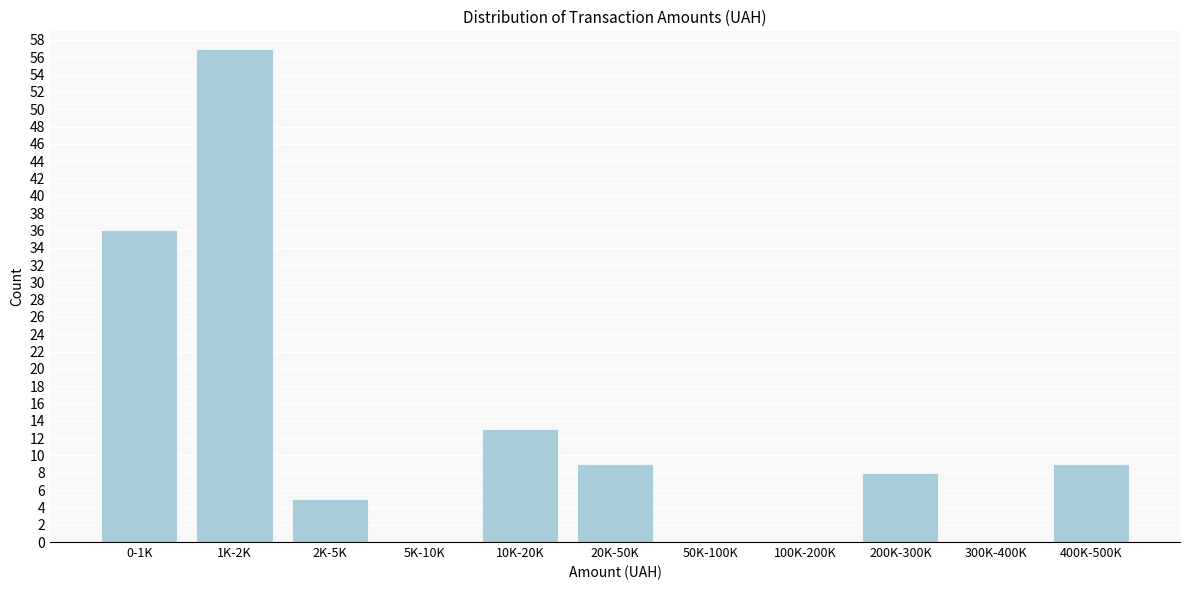

Reading left to right, what are all the values shown in this chart?

0-1K=36	1K-2K=57	2K-5K=5	5K-10K=0	10K-20K=13	20K-50K=9	50K-100K=0	100K-200K=0	200K-300K=8	300K-400K=0	400K-500K=9